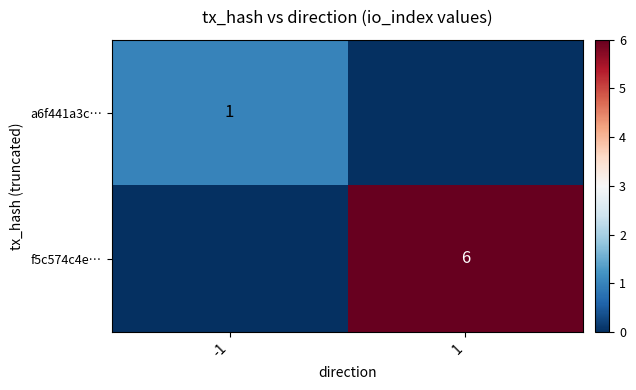

True or false: a6f441a3c… has a value of 1 at -1.

True